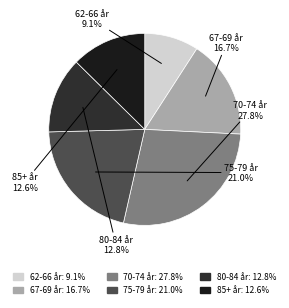

To the nearest percent, what percentage of the pie is 62-66 år?

9%